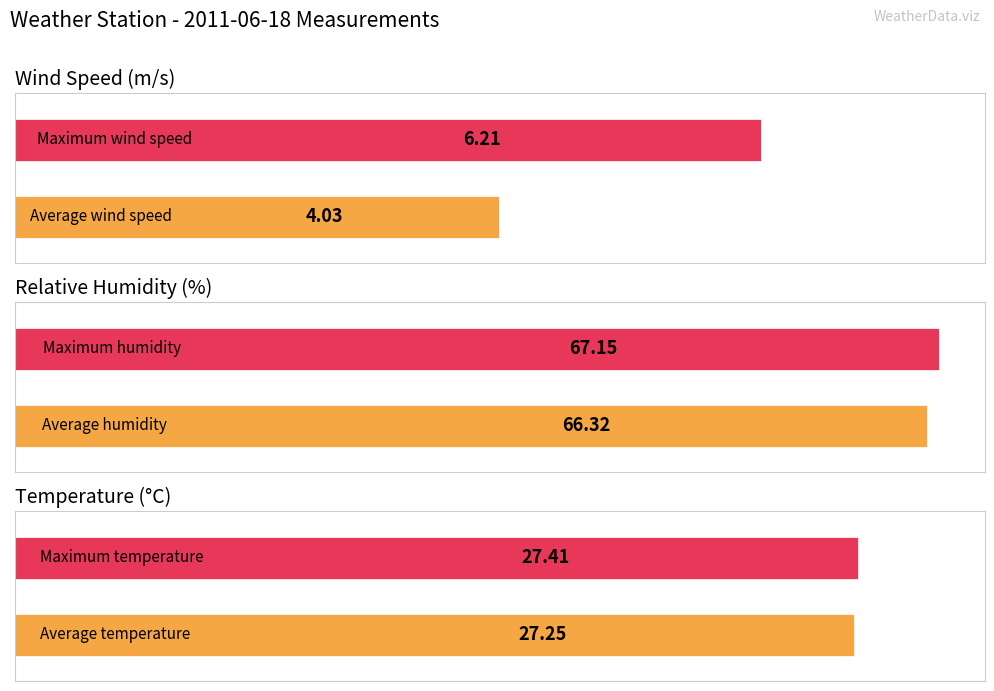

What is the value of the TA bar at the 5th from the left?

27.2